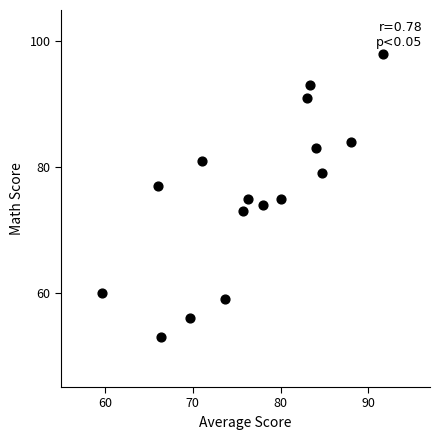

What is the range of Y values (max minus min)?

45